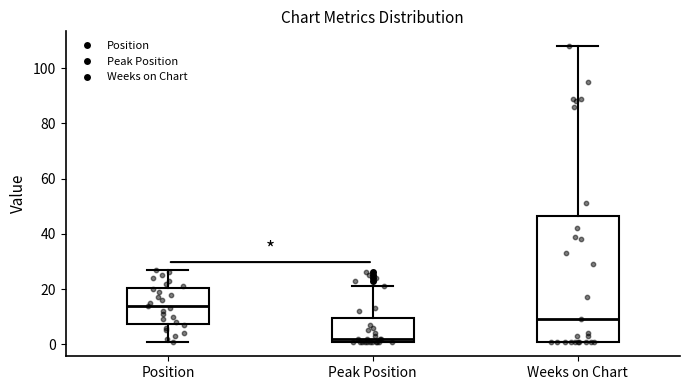

Which box is the tallest, from its lower edge to its upper edge?

Weeks on Chart